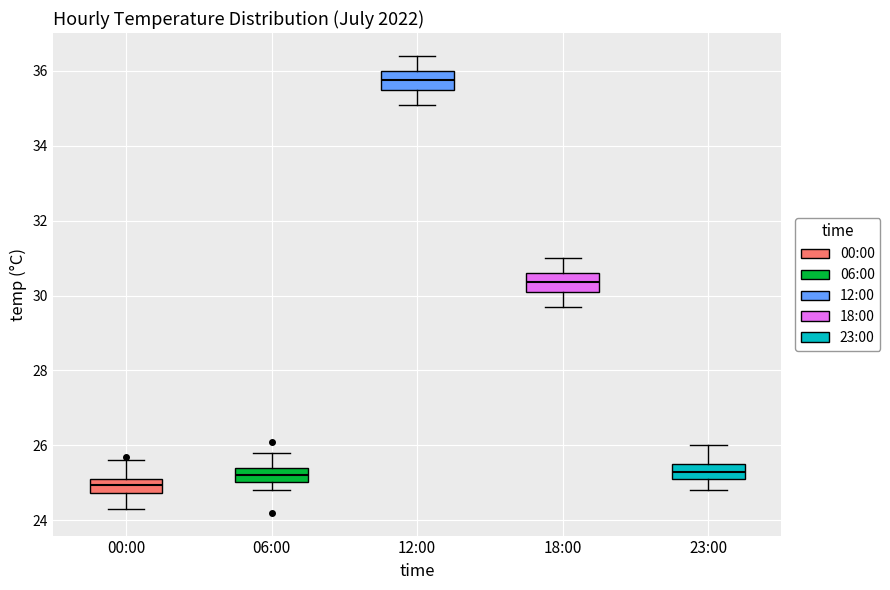

Reading left to right, transcribe this box plot: for each box, give where its median line is, the range the box spans, and where its two whiskers end, as read against the y-axis. The values are not printed on the chart, so give them approximately, as read against the axis.

00:00: median 25.0, box 24.8 to 25.2, whiskers 24.4 to 25.6
06:00: median 25.2, box 25.0 to 25.4, whiskers 24.8 to 25.8
12:00: median 35.8, box 35.6 to 36.0, whiskers 35.2 to 36.4
18:00: median 30.4, box 30.2 to 30.6, whiskers 29.8 to 31.0
23:00: median 25.4, box 25.2 to 25.6, whiskers 24.8 to 26.0